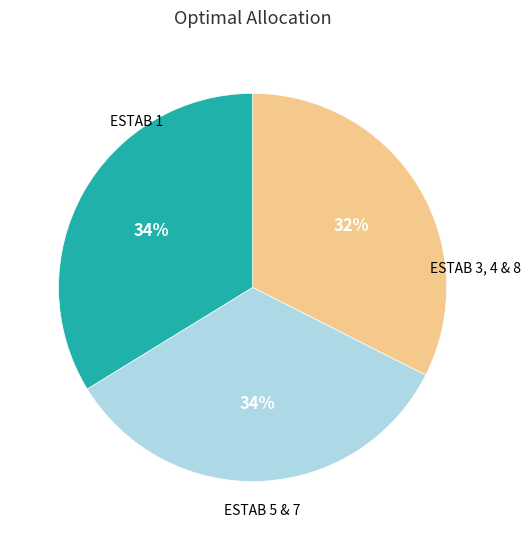

To the nearest percent, what is the average slice percentage?

33%